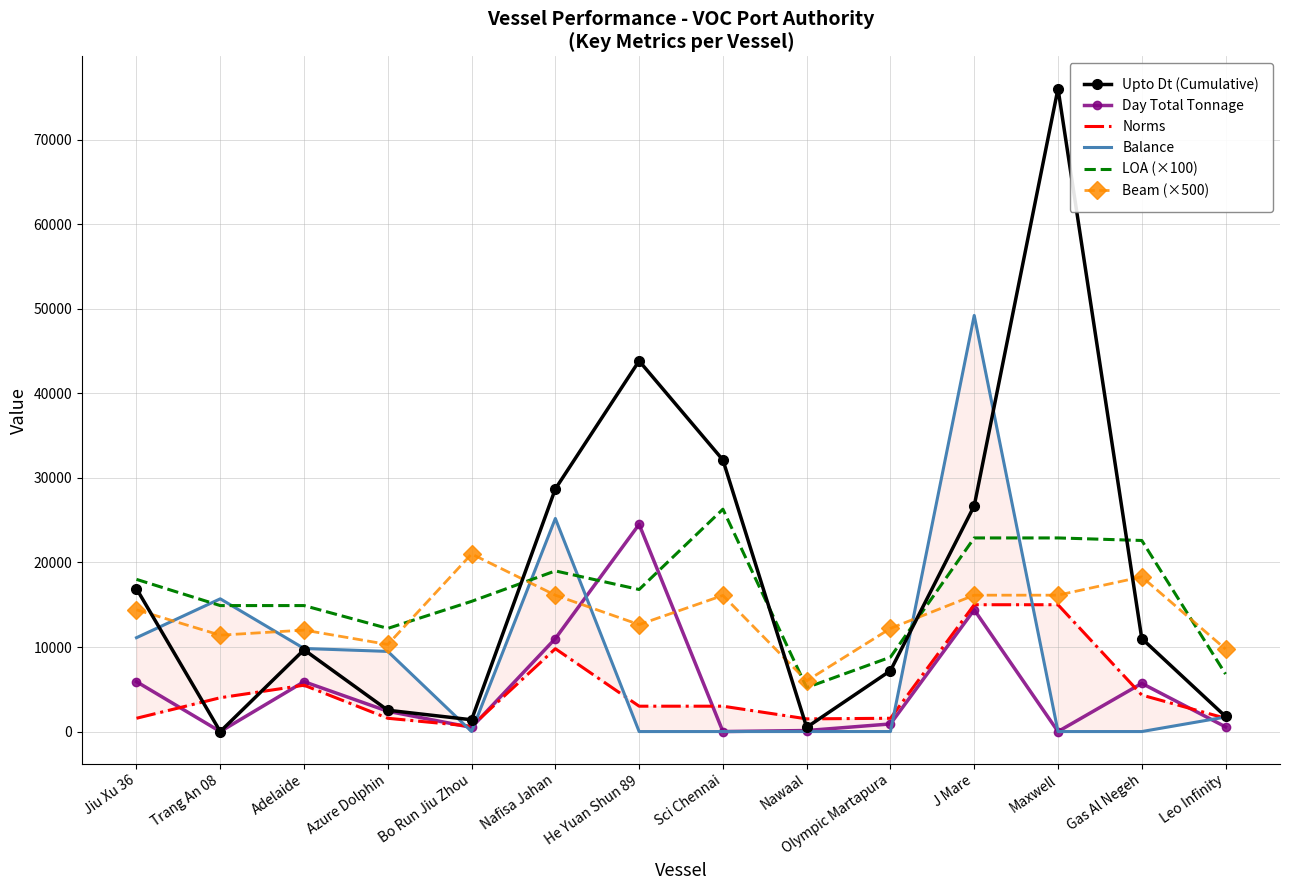

The value of LOA (×100) at Adelaide is 14900.0. True or false?

True